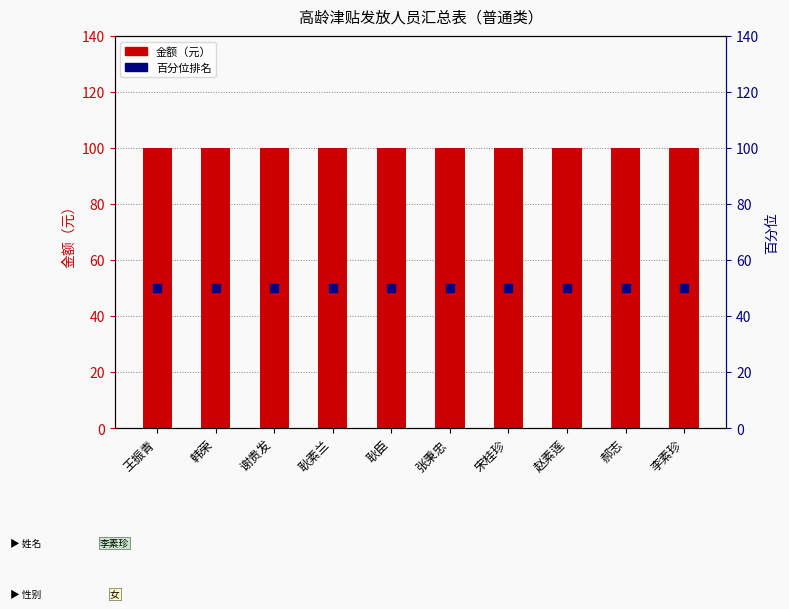

What are all the series names shown in the legend?

金额, 百分位排名